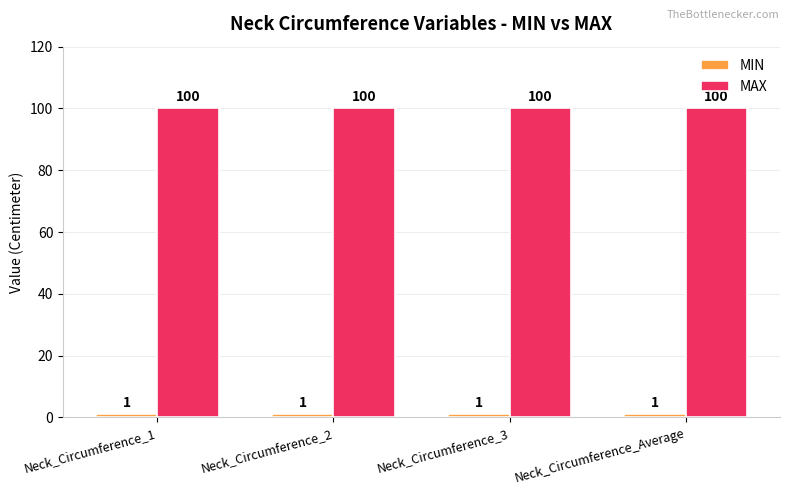

The MAX series shows 100 at Neck_Circumference_Average. True or false?

True